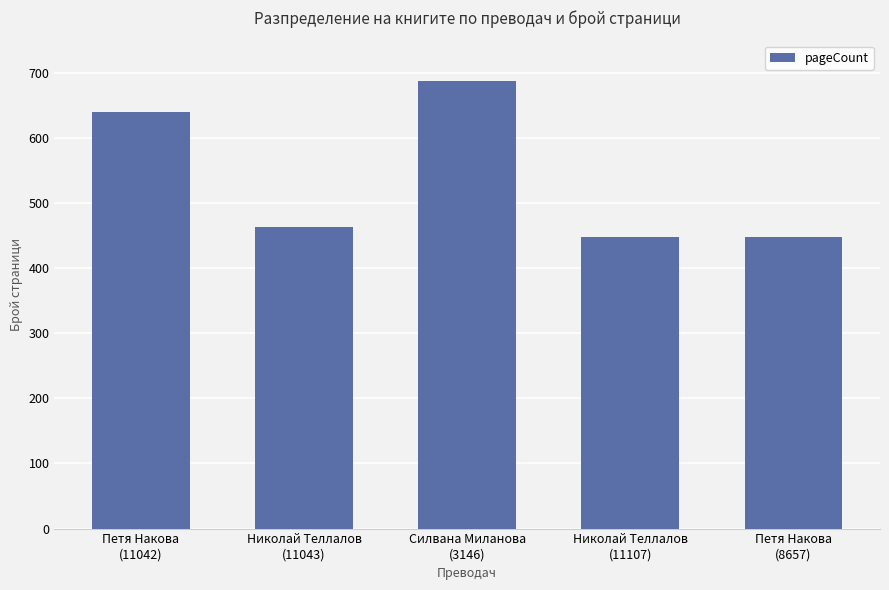

Reading left to right, extract all data points from this chart.

640	464	688	448	448